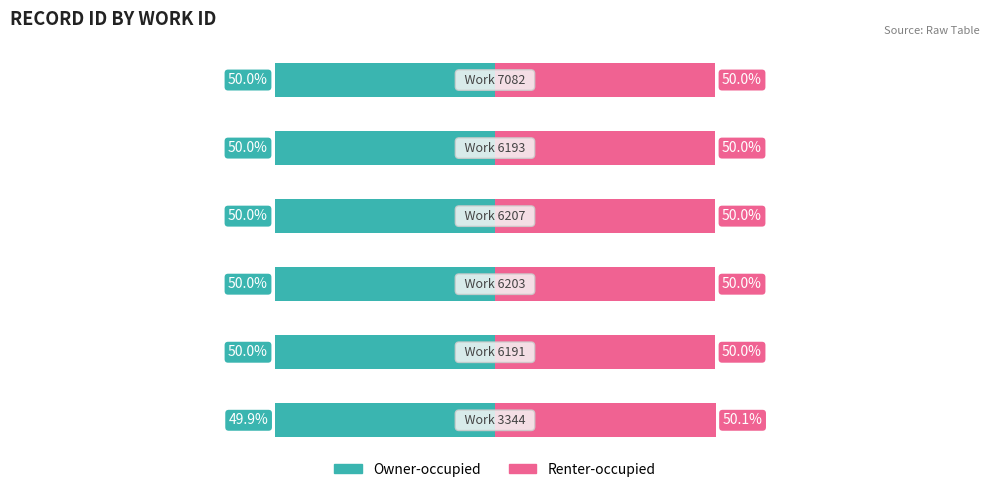

Between 2 and 4, which series saw the biggest shift?

Owner-occupied